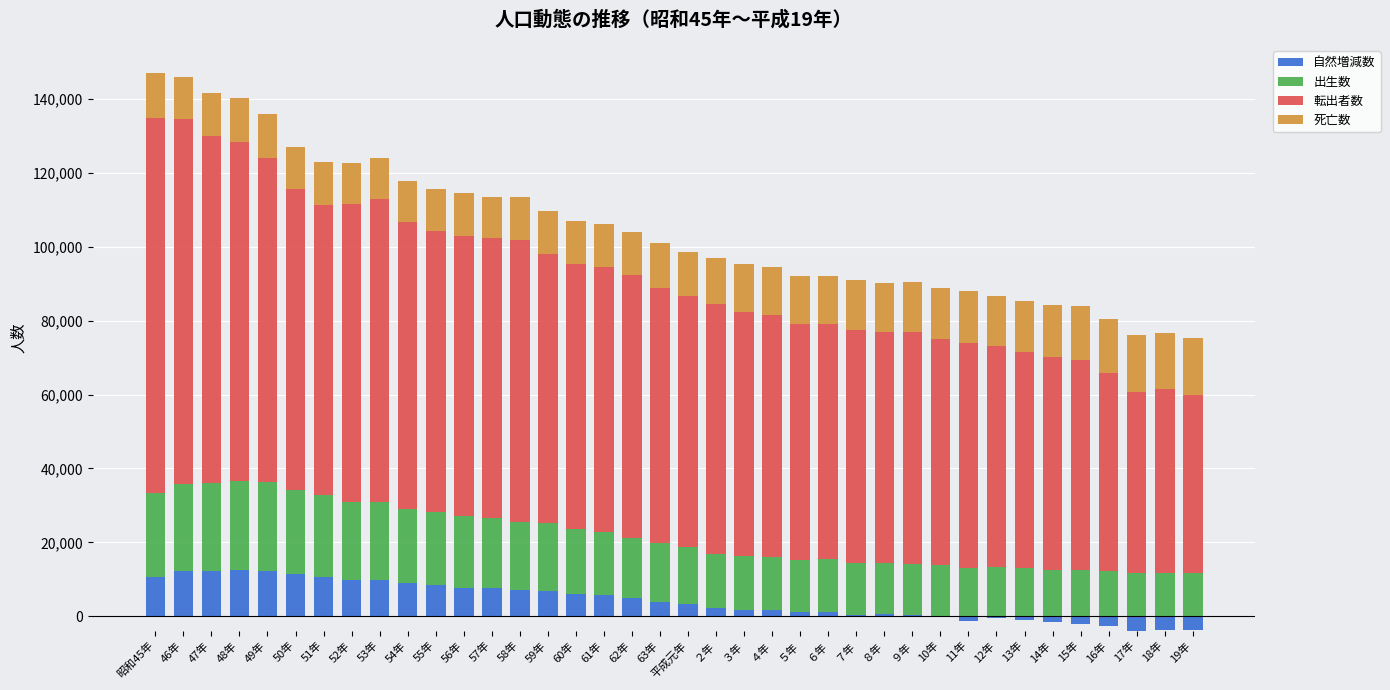

The value of 自然増減数 at ７年 is 566. True or false?

False